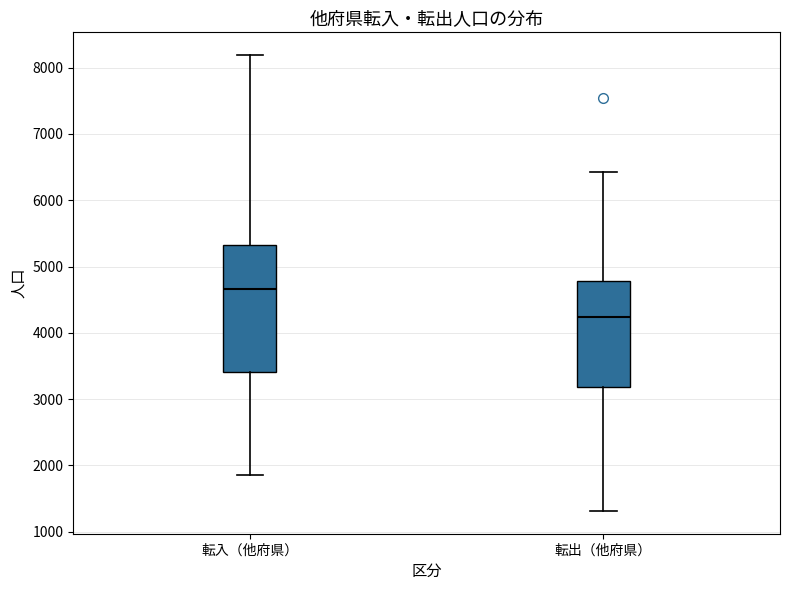

Where is the upper edge of the box for 転出（他府県） on the y-axis? The values are not printed on the chart, so give them approximately, as read against the axis.

4800